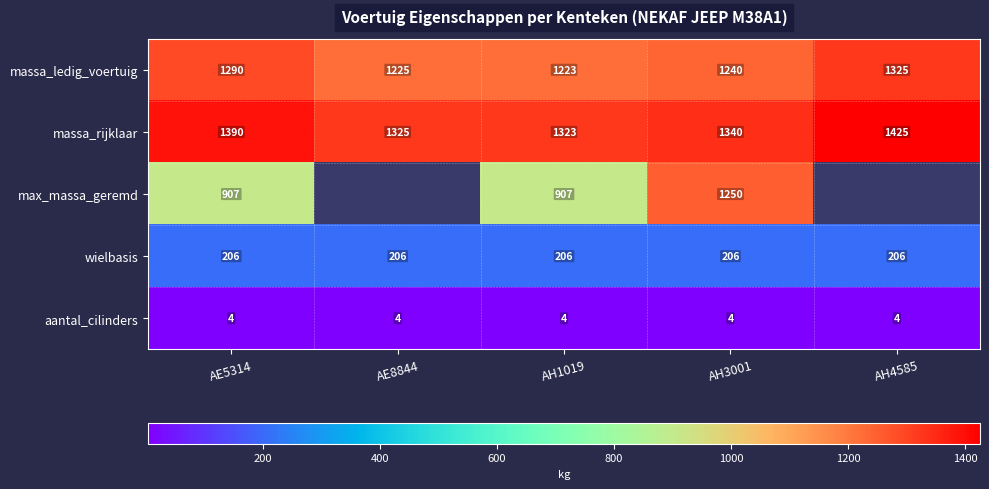

At how many categories does at least one series exceed 1220?

5